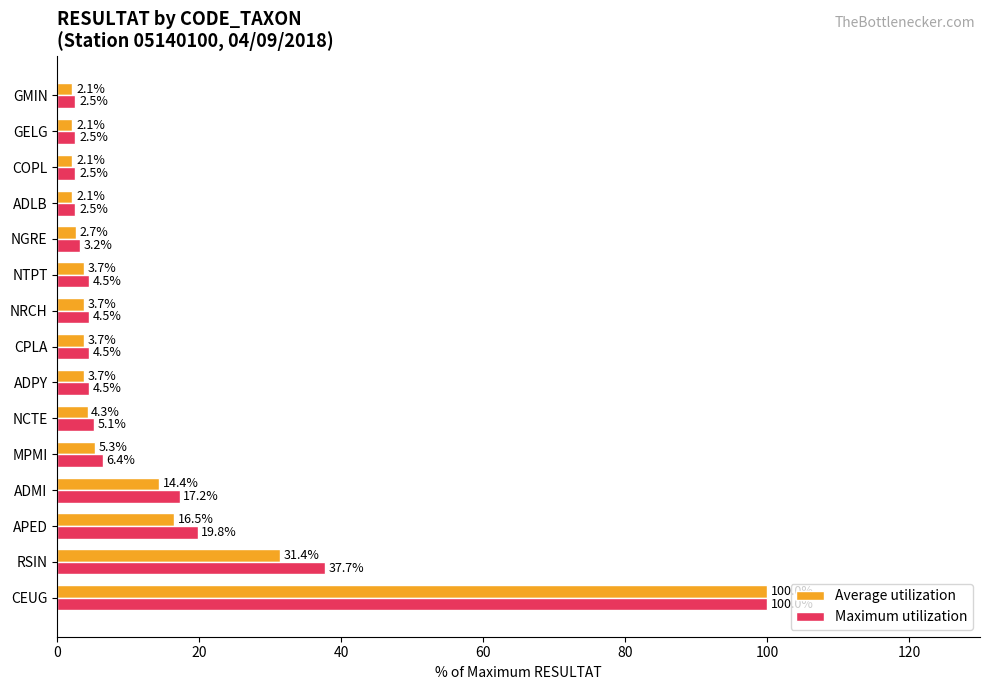

What is the average value of the Average utilization series?

13.2